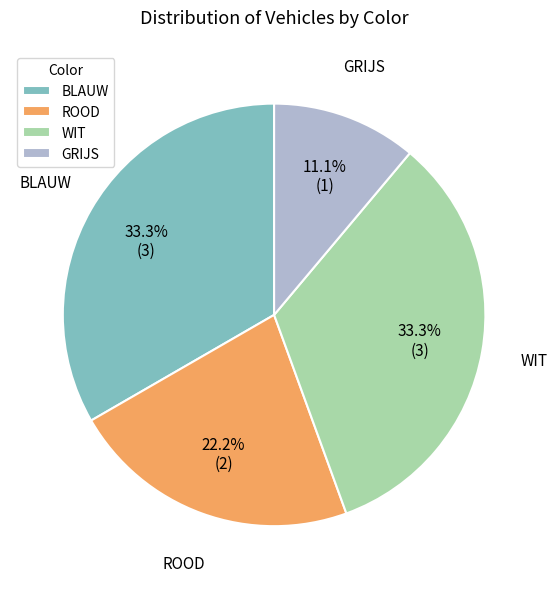

Is it true that GRIJS is 11% of the pie?

True